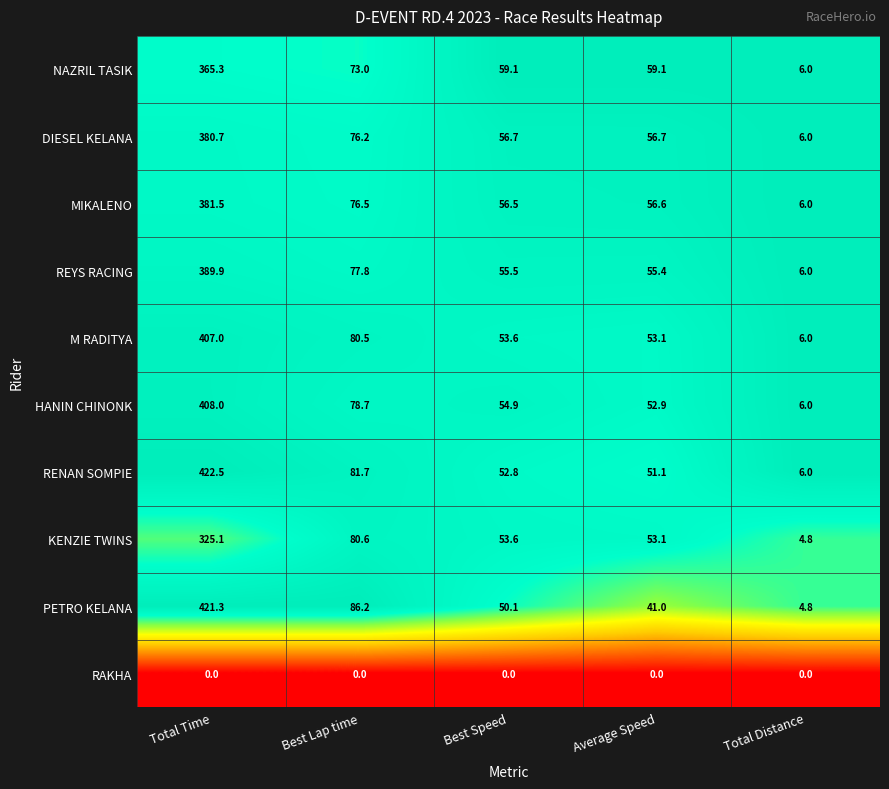

Which label corresponds to the largest value in the chart?

Total Time